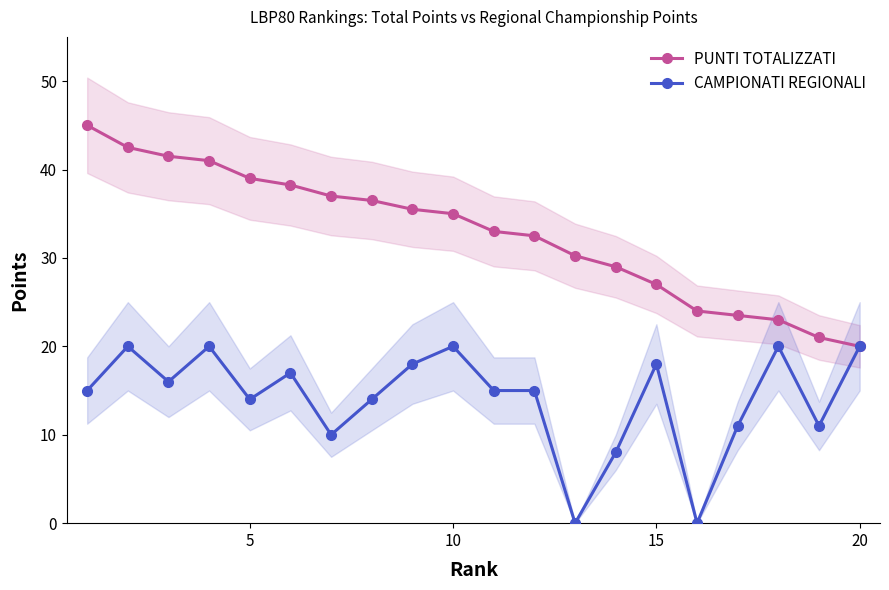

Rank the series by their maximum value, from highest to lowest.

PUNTI TOTALIZZATI, CAMPIONATI REGIONALI